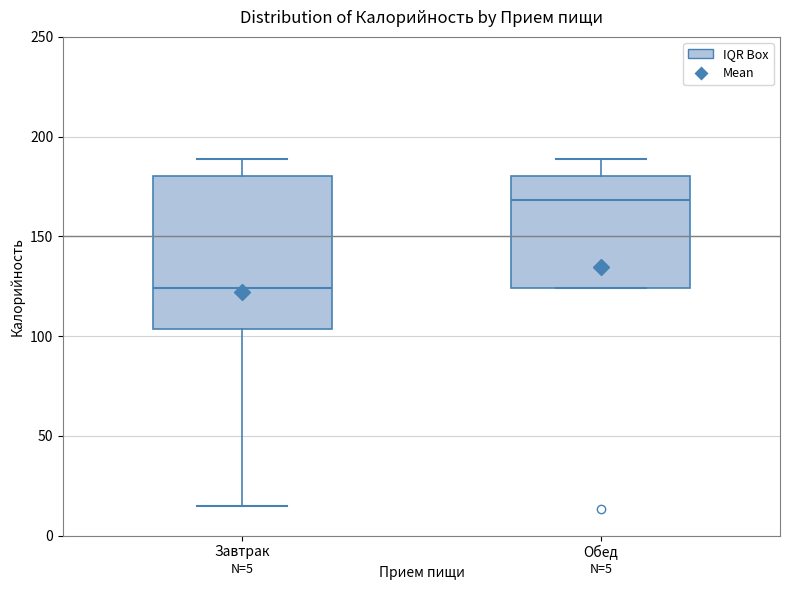

Comparing the boxes themselves (not the whiskers), which one is the tallest?

Завтрак